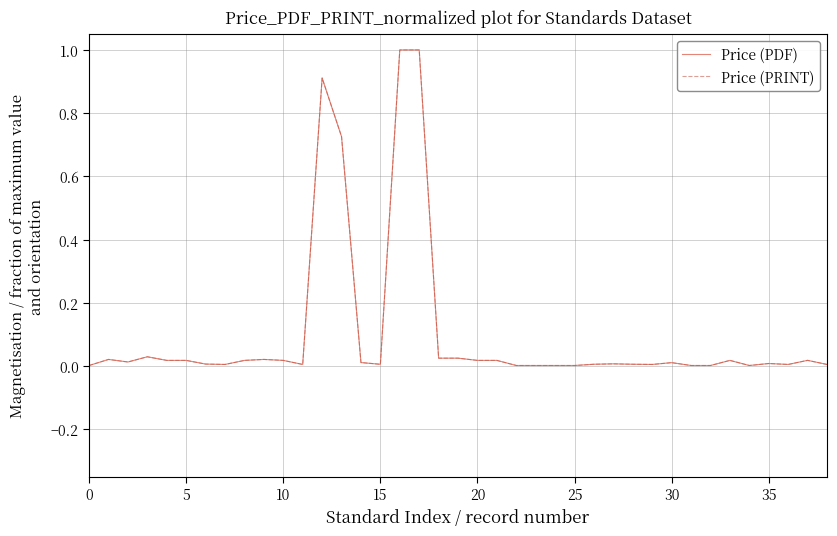

Rank the series by their maximum value, from highest to lowest.

Price (PDF), Price (PRINT)